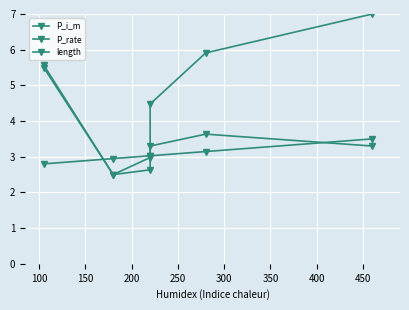

What is the difference between the highest and lowest values at 150?

0.4